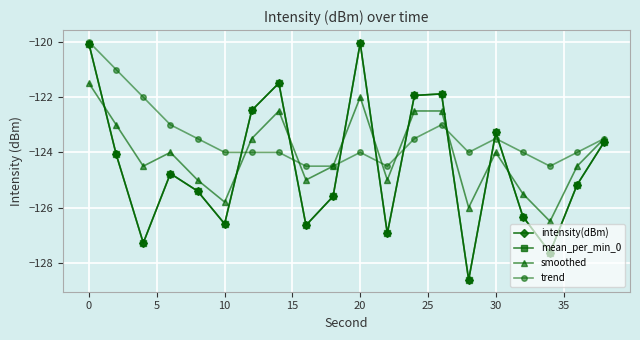

What is the minimum value shown in the chart?

-128.6